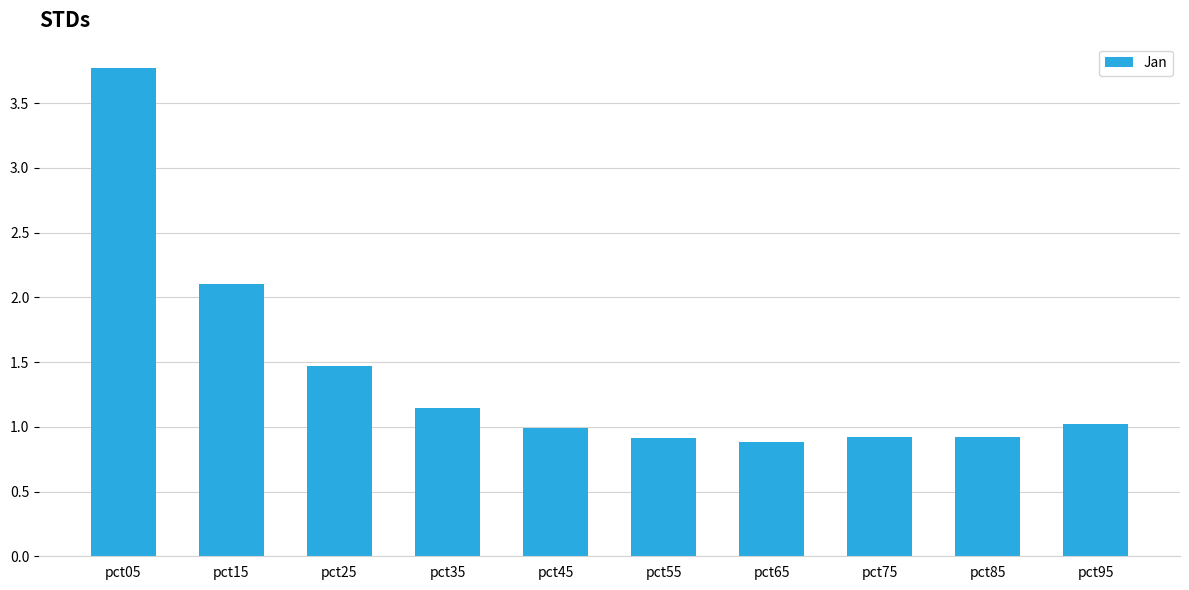

The chart shows a value of 1.0 at pct45. True or false?

True